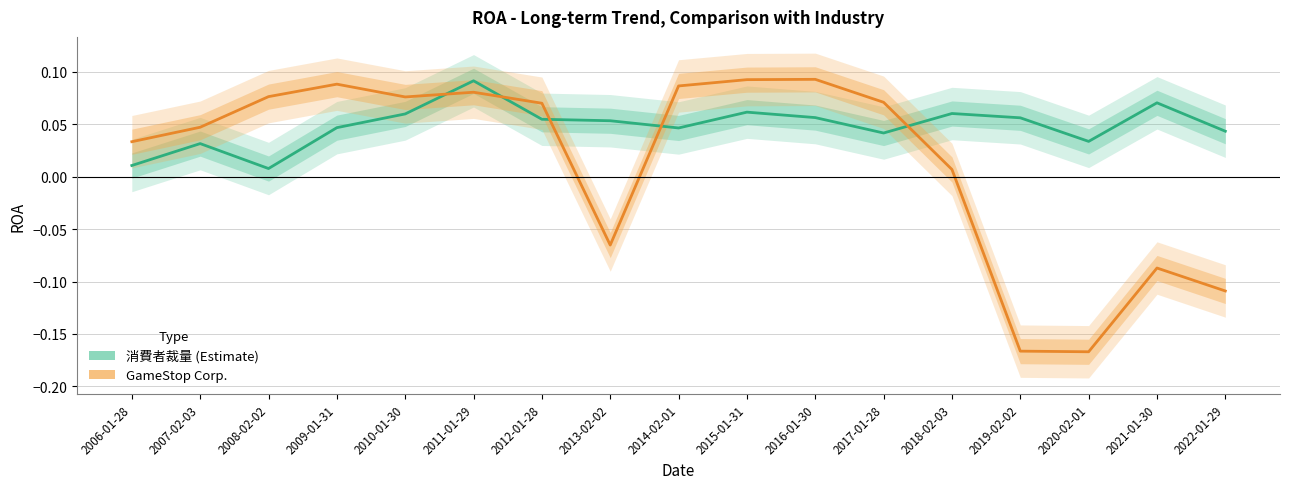

How many values in GameStop Corp. are above zero?

12